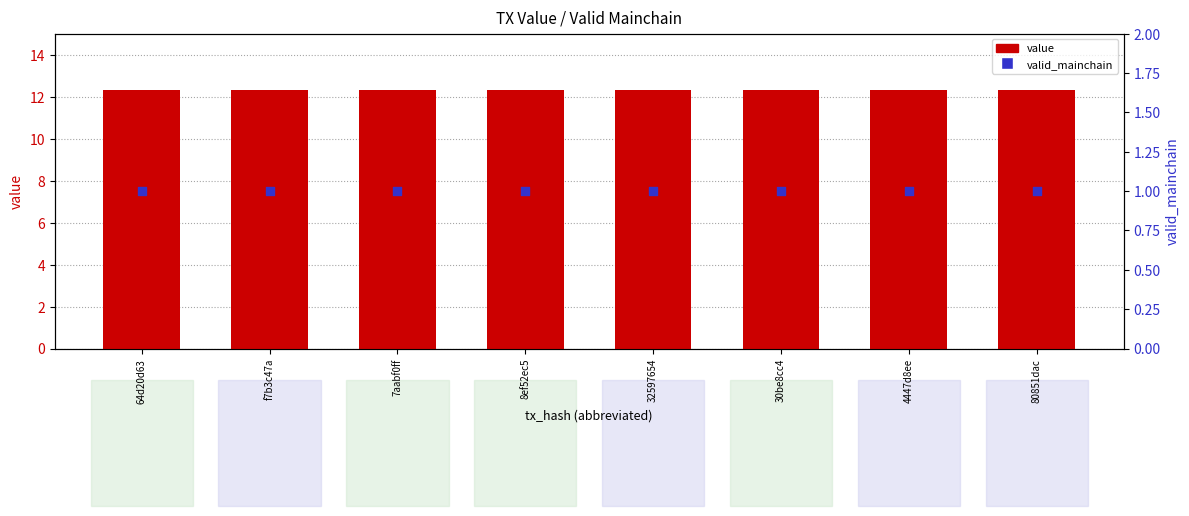

Which series has the largest total across all categories?

value